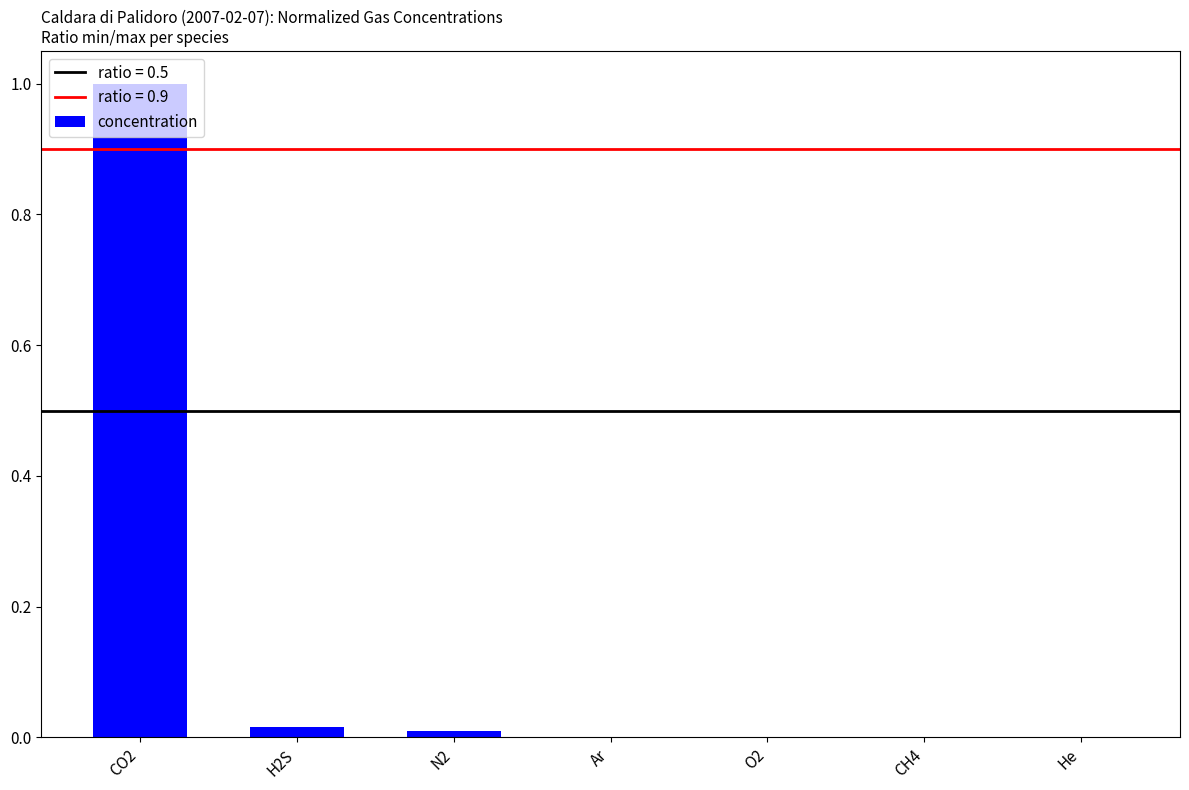

How many data points does each series have?

7